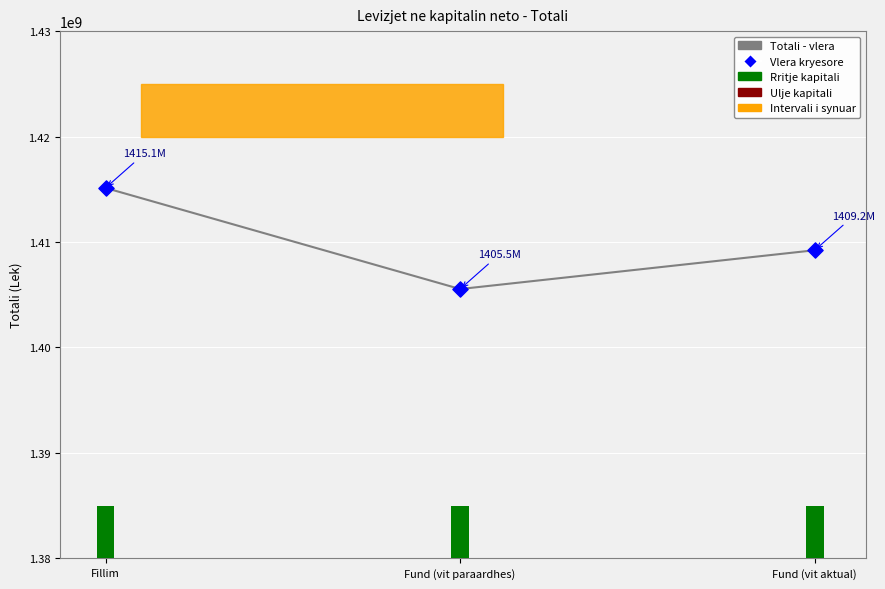

Which series has the widest spread of Y values?

Totali (kapitali neto)